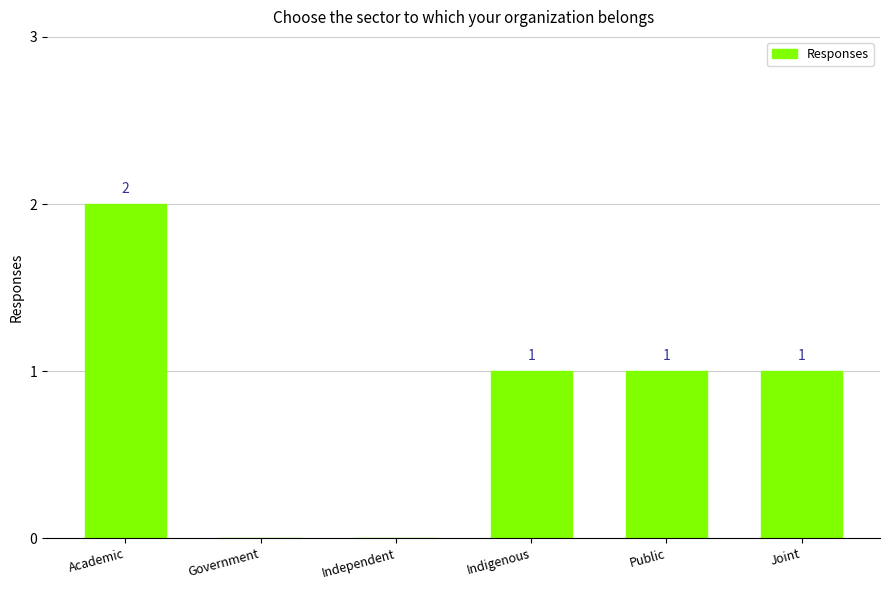

True or false: the data shows 2 at Academic.

True